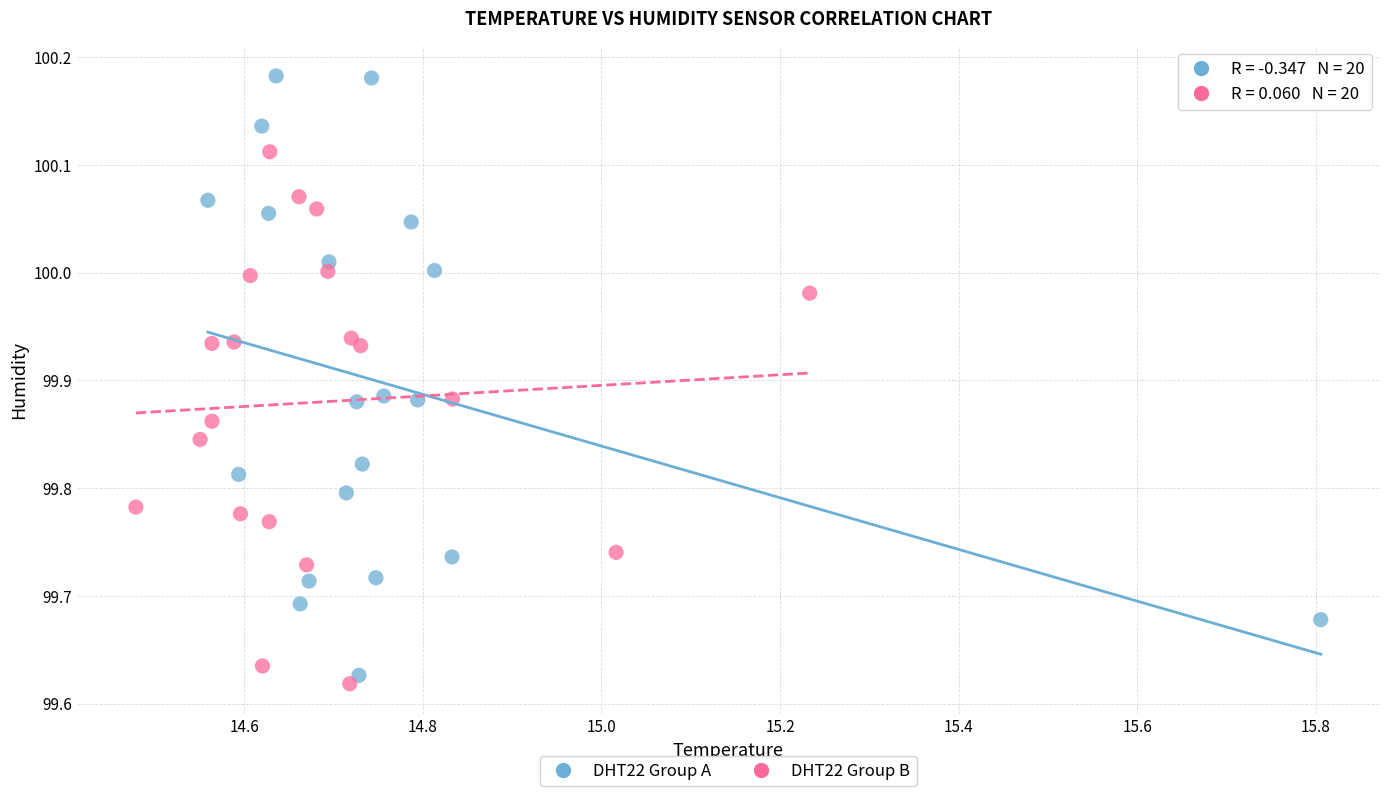

Which series has the largest Y range (max minus min)?

DHT22 Group A